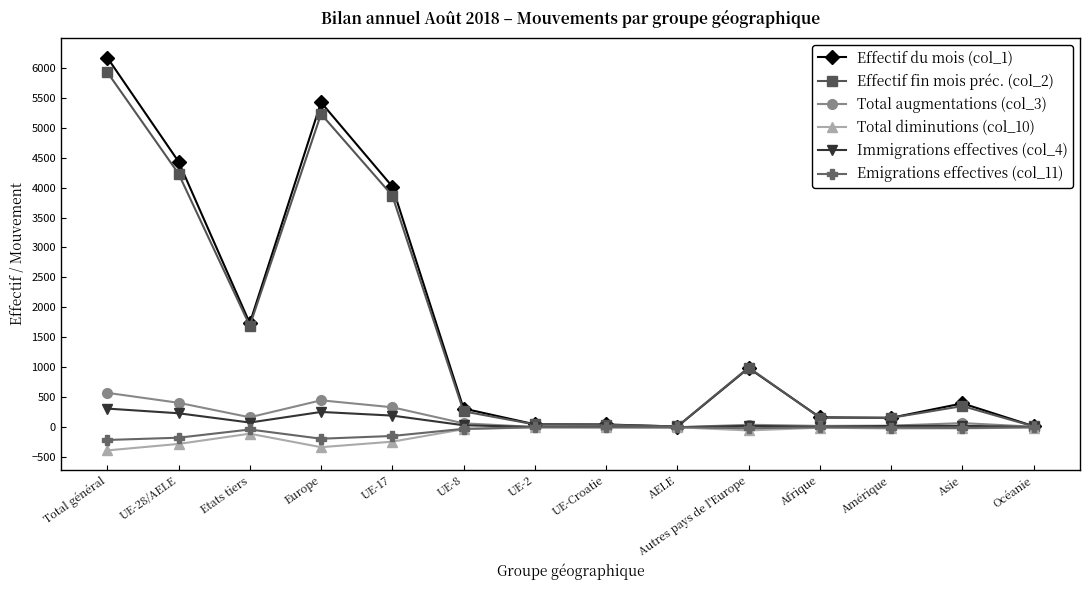

What is the maximum value shown in the chart?

6170